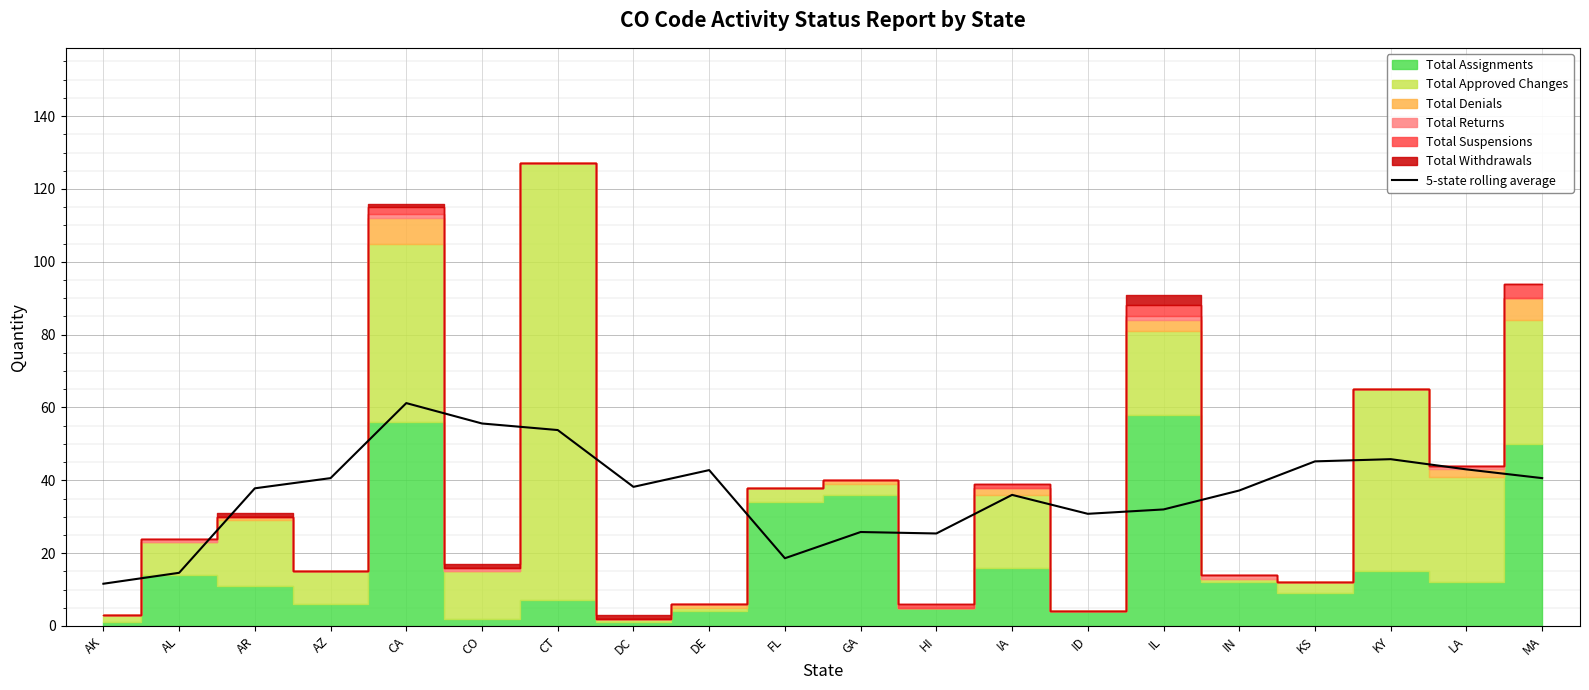

What is the ratio of the value at AL to the value at KY?

0.3